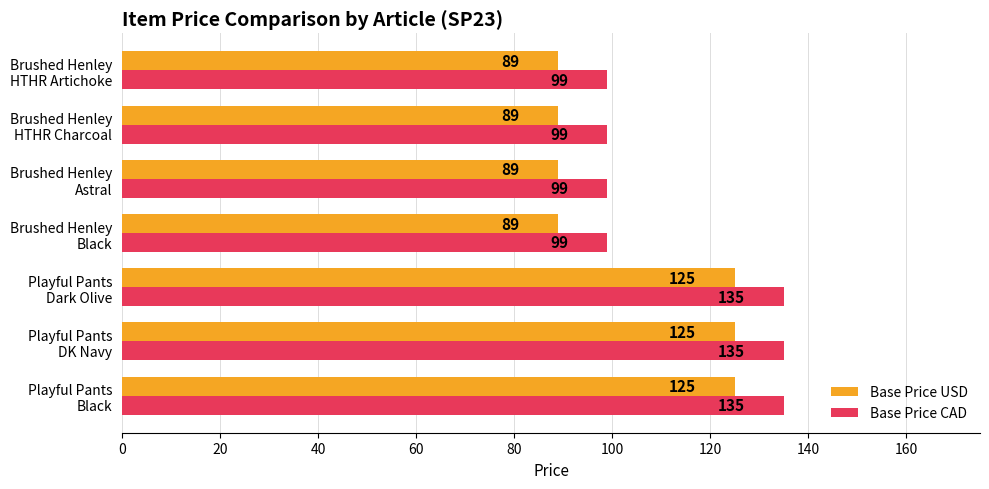

Count the Base Price CAD values in the range 99 to 135.

7